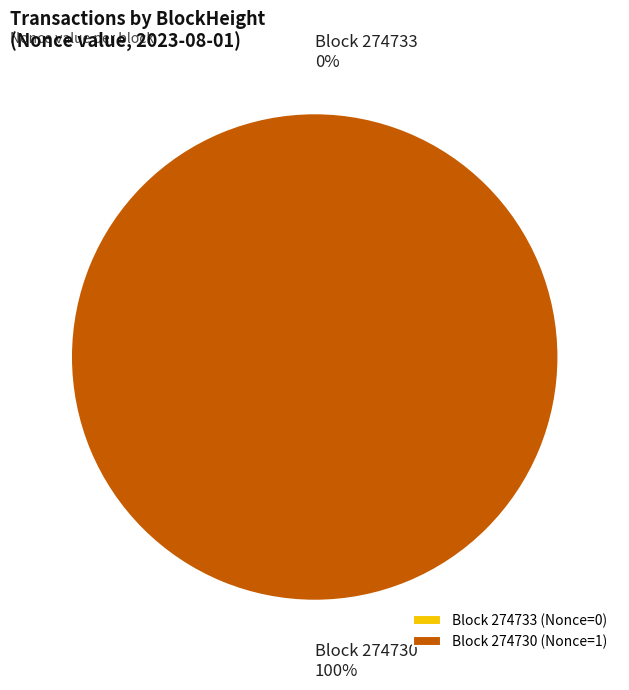

What is the majority slice?

274730